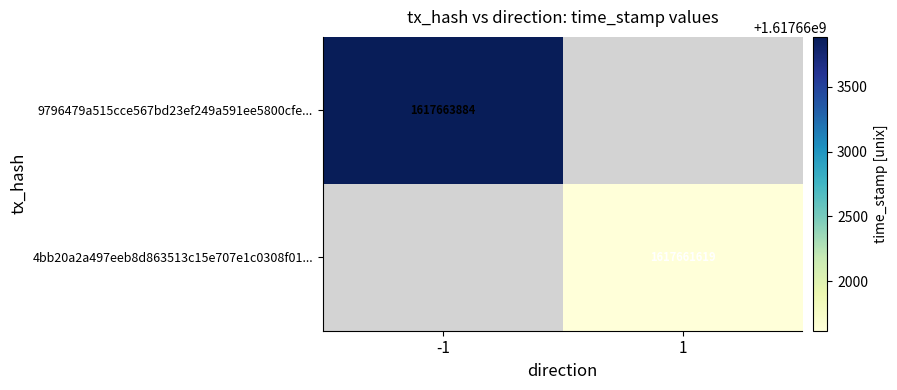

True or false: 4bb20a2a497eeb8d863513c15e707e1c0308f01... has a value of 2152603402 at 1.

False